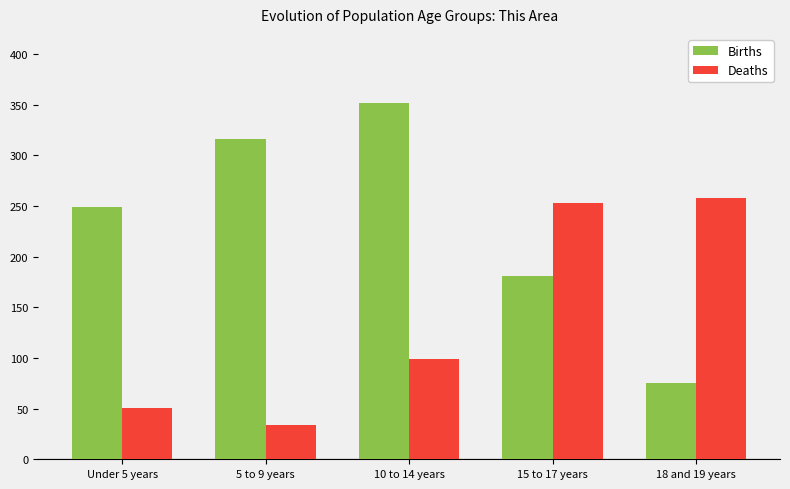

At which category is the sum across all series the highest?

10 to 14 years